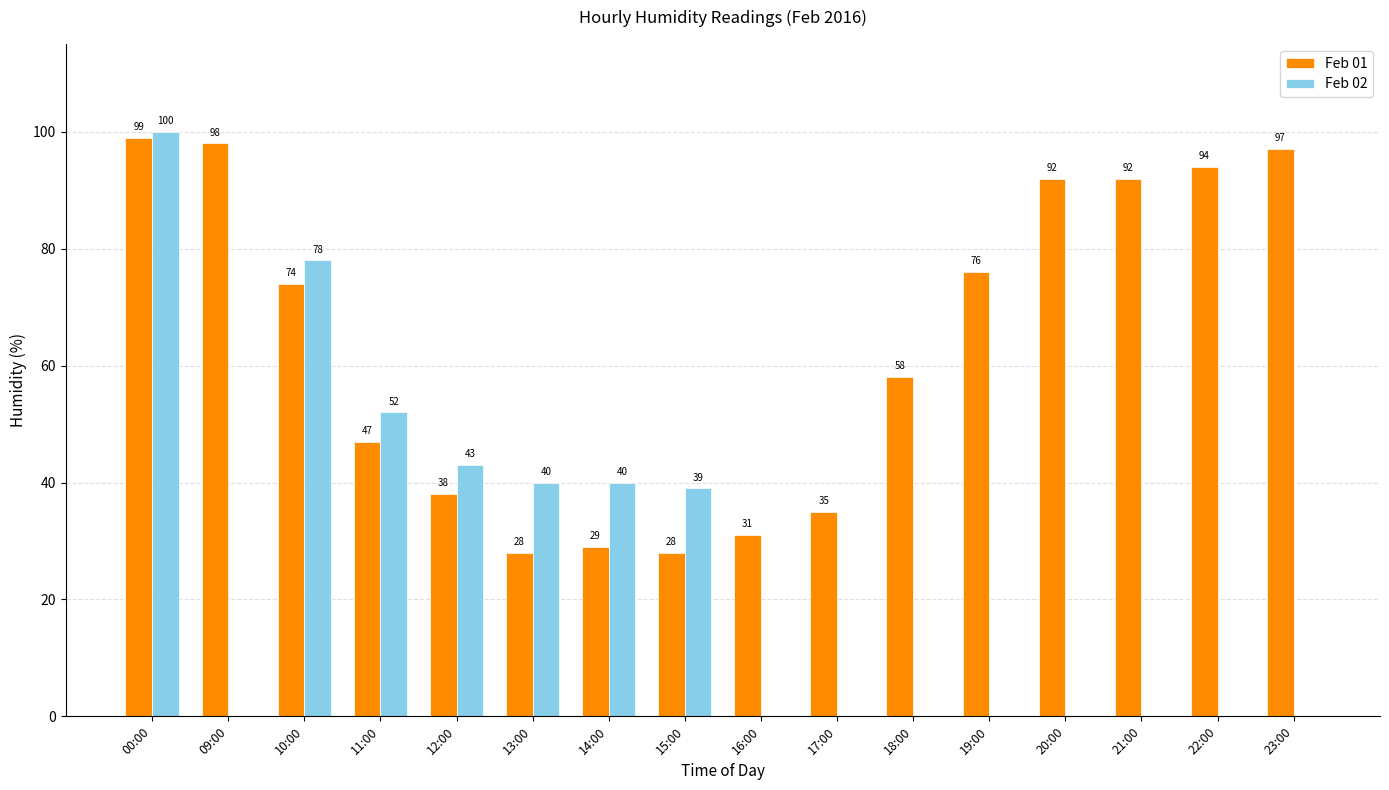

How many values in the Feb 02 series exceed 0?

7